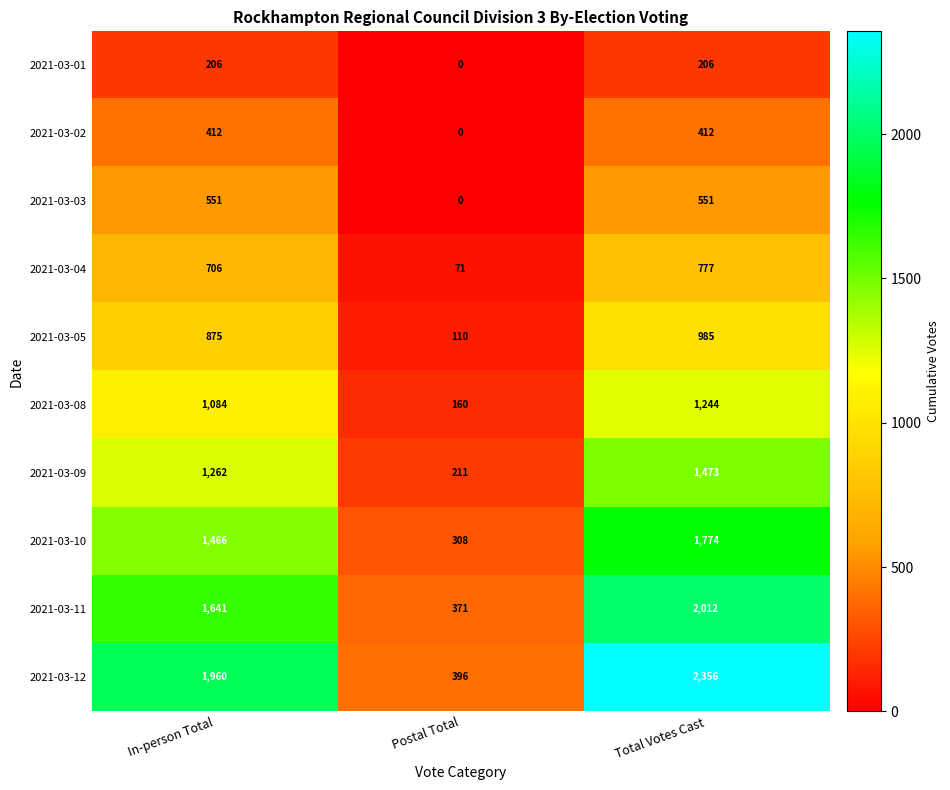

Reading left to right, transcribe all the data shown in this chart.

2021-03-01: 206	0	206
2021-03-02: 412	0	412
2021-03-03: 551	0	551
2021-03-04: 706	71	777
2021-03-05: 875	110	985
2021-03-08: 1084	160	1244
2021-03-09: 1262	211	1473
2021-03-10: 1466	308	1774
2021-03-11: 1641	371	2012
2021-03-12: 1960	396	2356